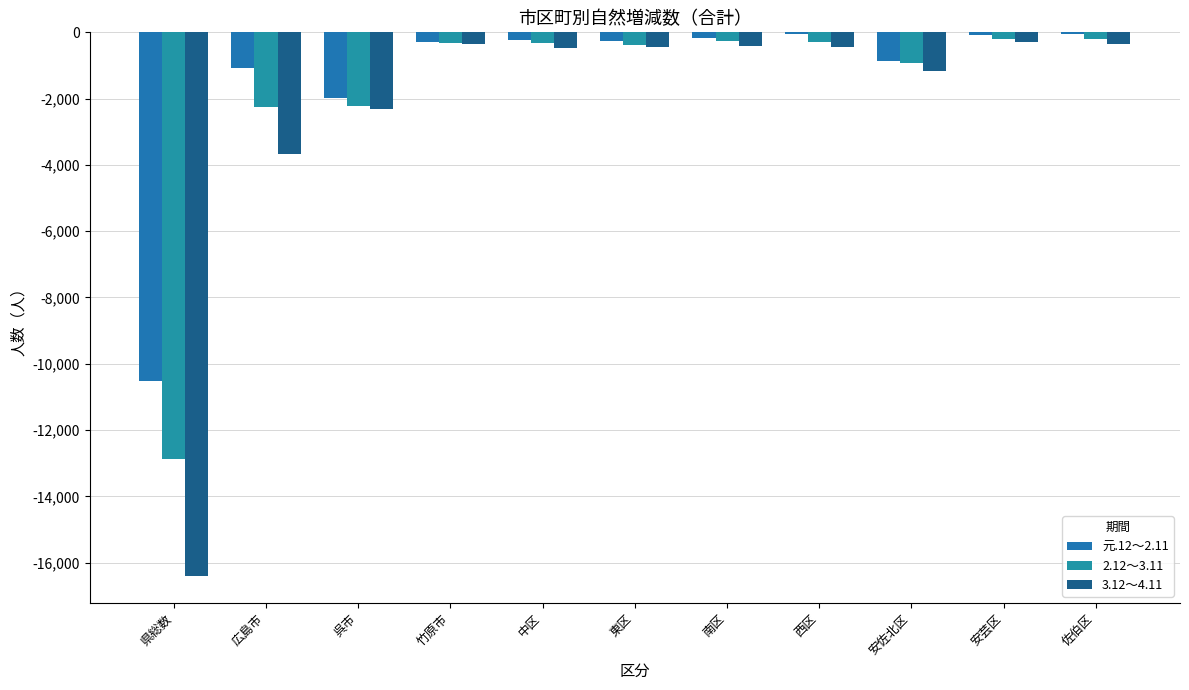

What is the average value of the 元.12～2.11 series?

-1416